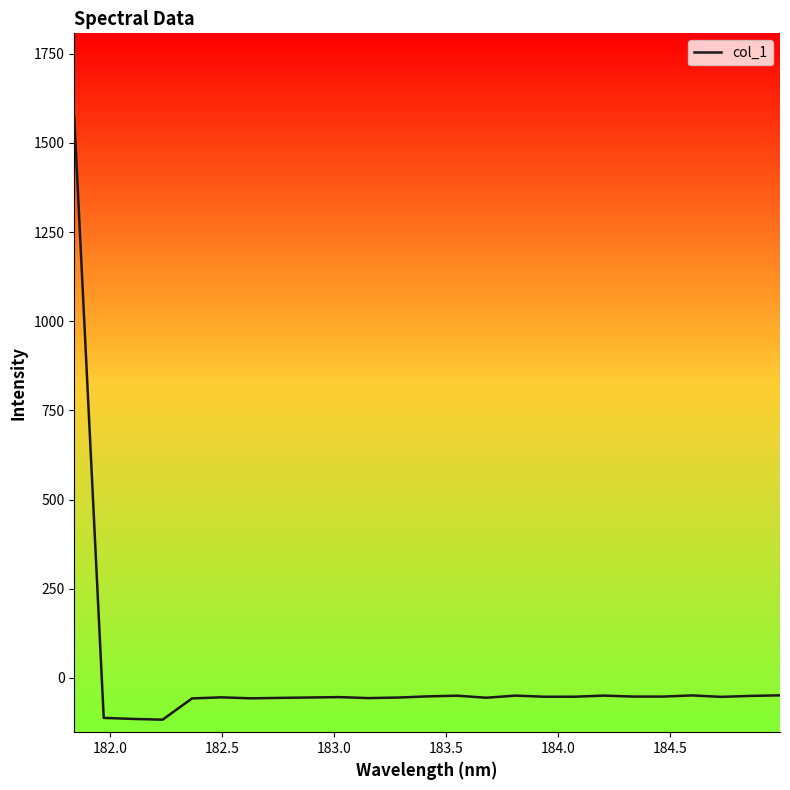

What is the greatest value displayed?

1571.6